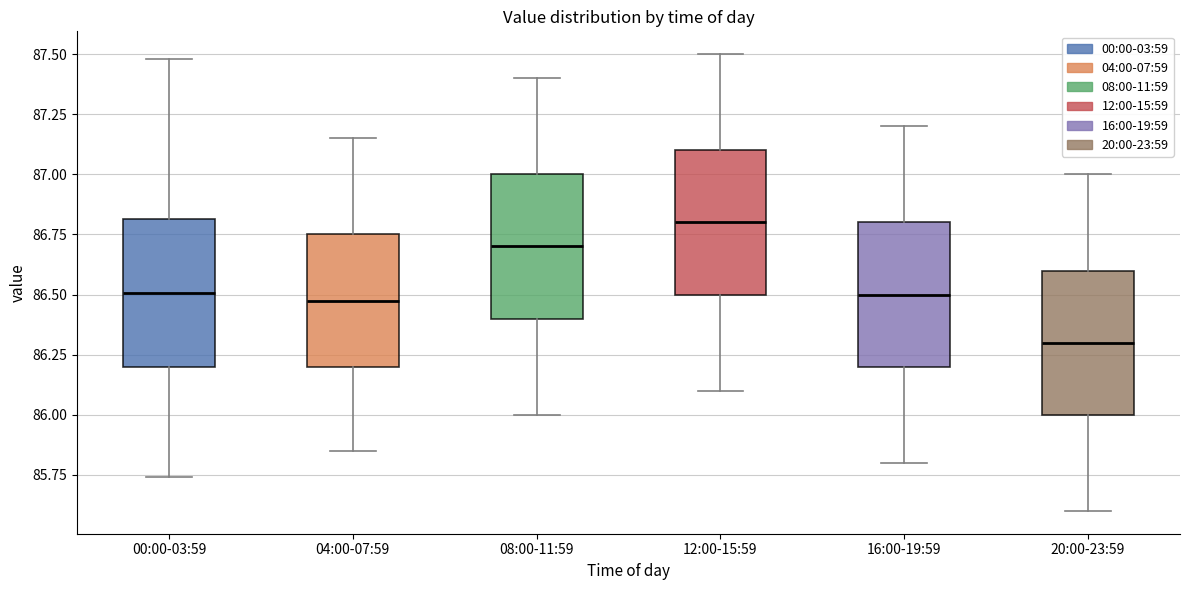

Reading left to right, read every box against the y-axis: the position of its median line, the range the box covers, and the ends of its whiskers. The values are not printed on the chart, so give them approximately, as read against the axis.

00:00-03:59: median 86.50, box 86.20 to 86.80, whiskers 85.75 to 87.50
04:00-07:59: median 86.50, box 86.20 to 86.75, whiskers 85.85 to 87.15
08:00-11:59: median 86.70, box 86.40 to 87.00, whiskers 86.00 to 87.40
12:00-15:59: median 86.80, box 86.50 to 87.10, whiskers 86.10 to 87.50
16:00-19:59: median 86.50, box 86.20 to 86.80, whiskers 85.80 to 87.20
20:00-23:59: median 86.30, box 86.00 to 86.60, whiskers 85.60 to 87.00